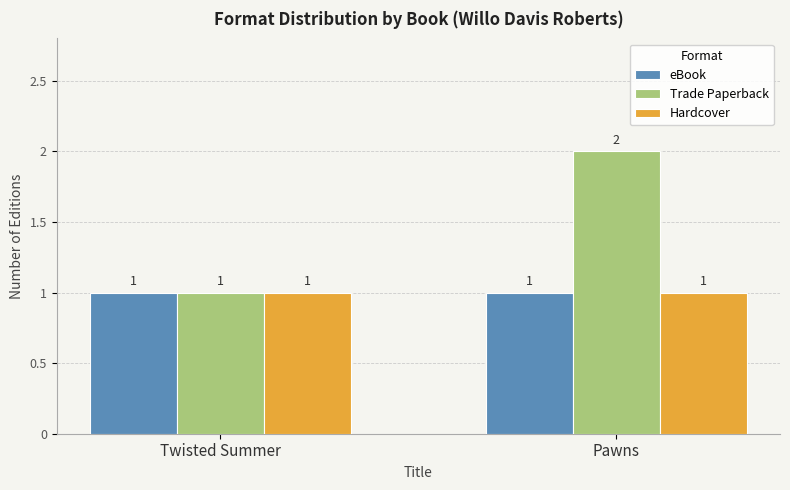

Which series has the widest spread of values?

Trade Paperback